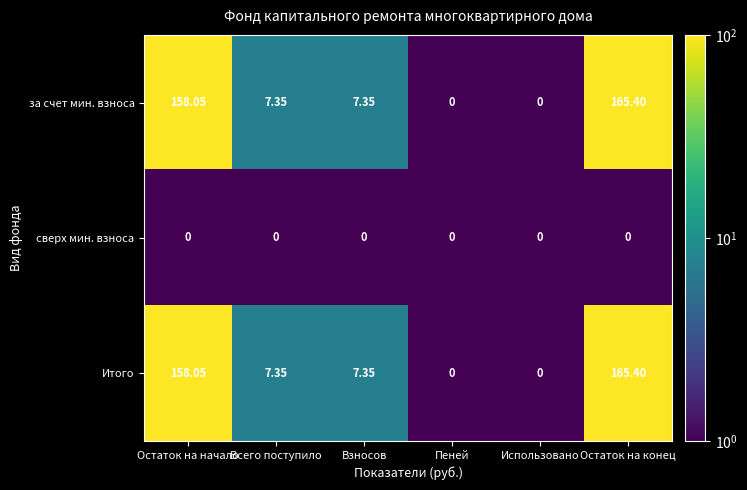

At which category does the chart reach its peak across all series?

Остаток на конец